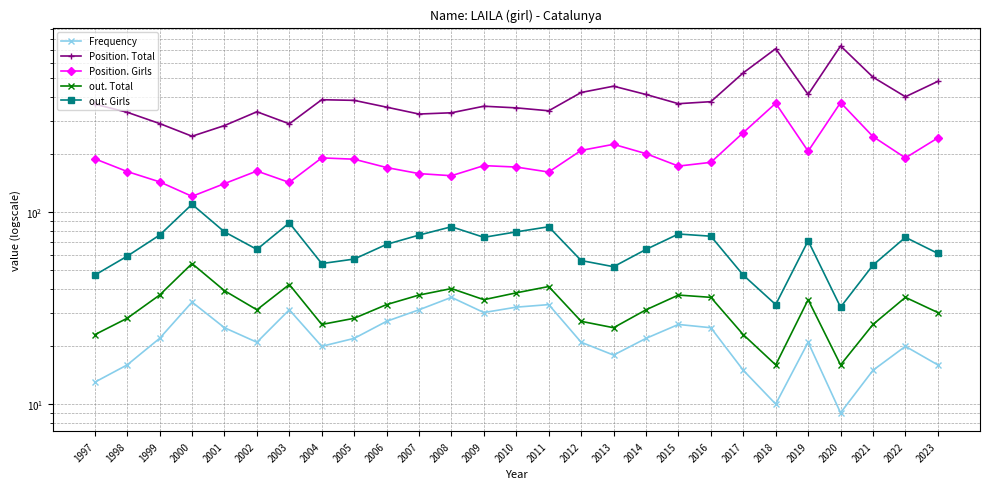

What is the greatest value displayed?

736